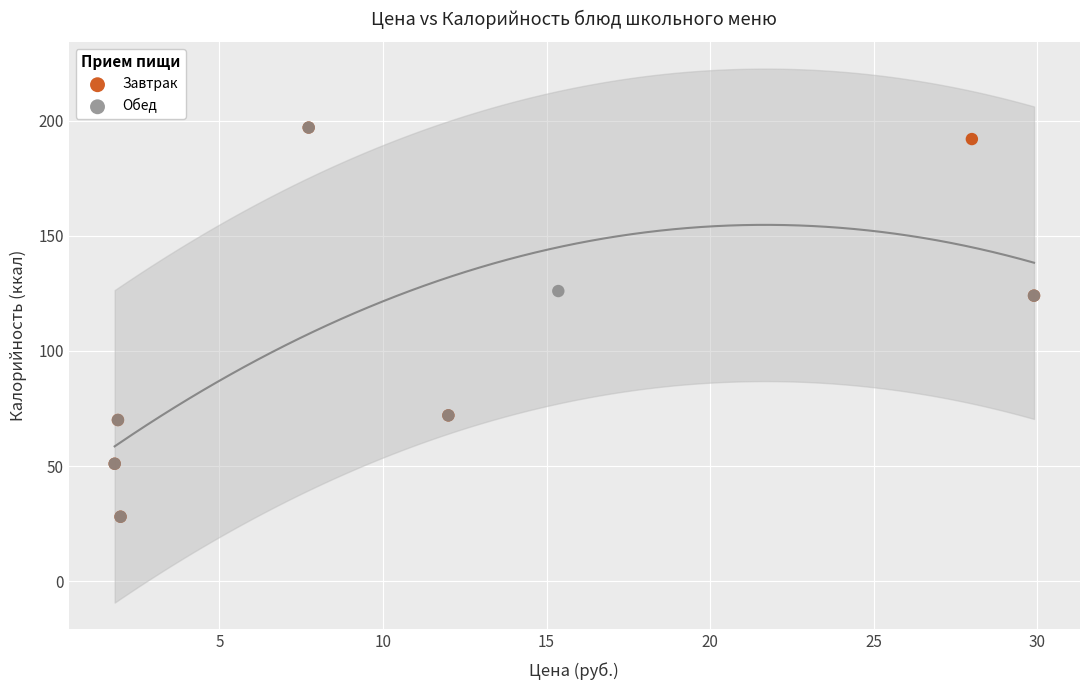

What are all the series names shown in the legend?

Завтрак, Обед